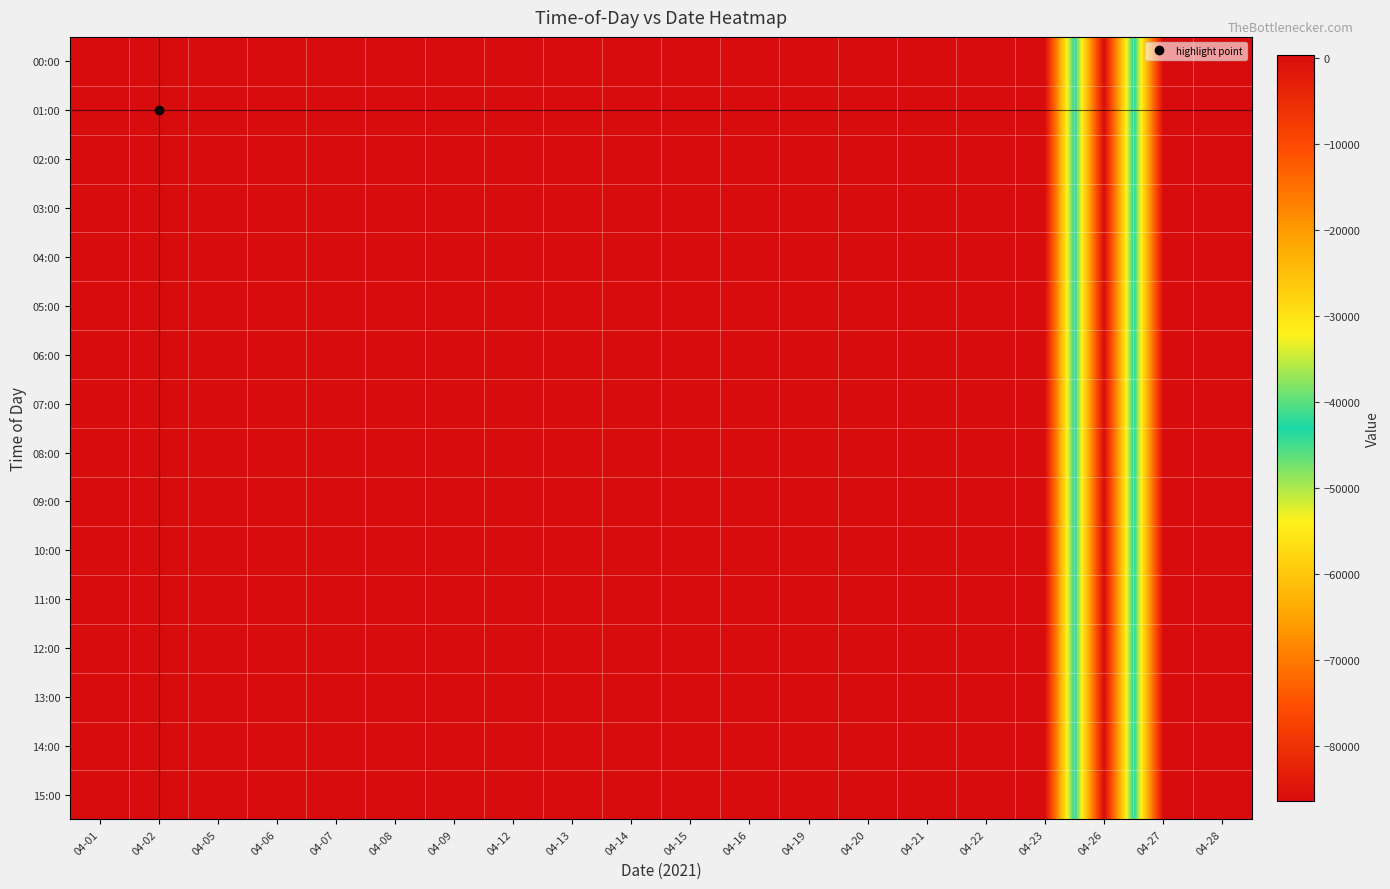

Which series has the largest total across all categories?

00:00